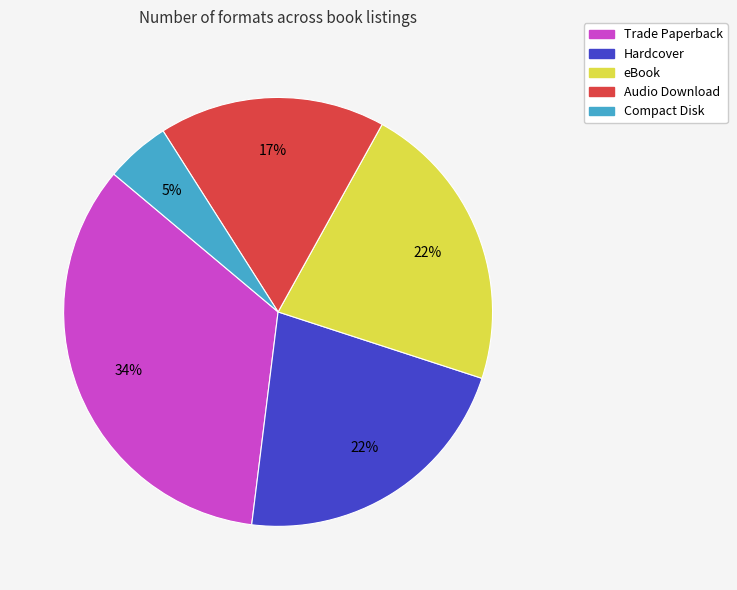

To the nearest percent, what is the average slice percentage?

20%